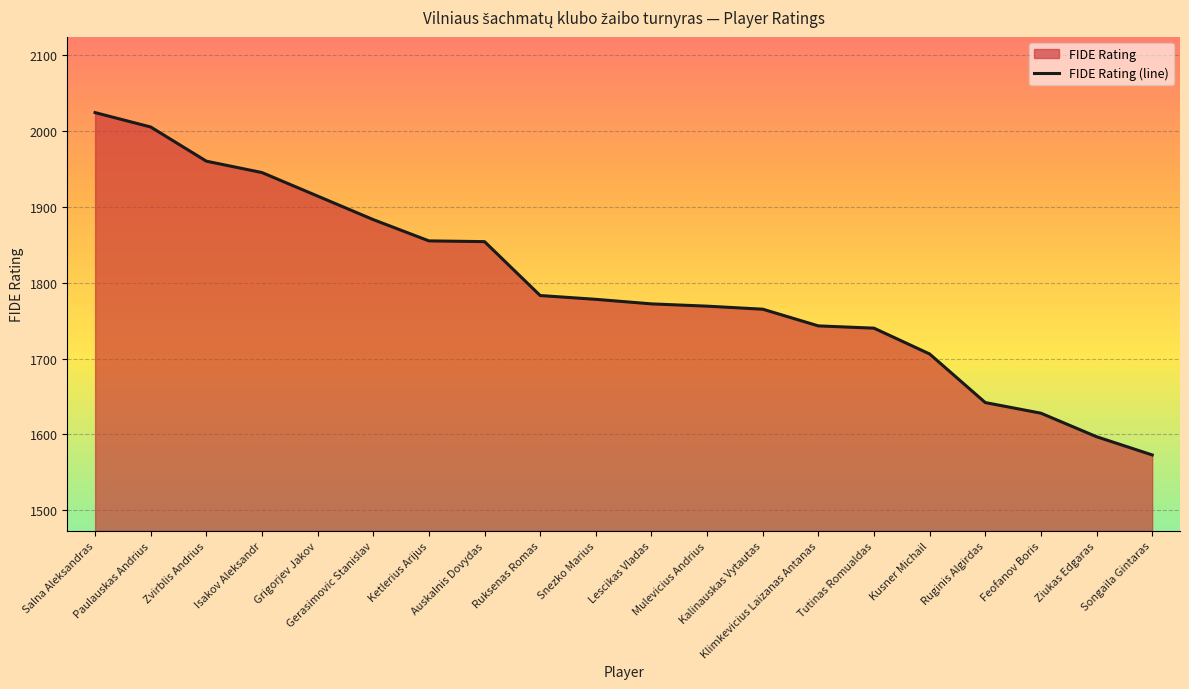

List the labels in order of value, smallest first.

Songaila Gintaras, Ziukas Edgaras, Feofanov Boris, Ruginis Algirdas, Kusner Michail, Tutinas Romualdas, Klimkevicius Laizanas Antanas, Kalinauskas Vytautas, Mulevicius Andrius, Lescikas Vladas, Snezko Marius, Ruksenas Romas, Auskalnis Dovydas, Ketlerius Arijus, Gerasimovic Stanislav, Grigorjev Jakov, Isakov Aleksandr, Zvirblis Andrius, Paulauskas Andrius, Salna Aleksandras